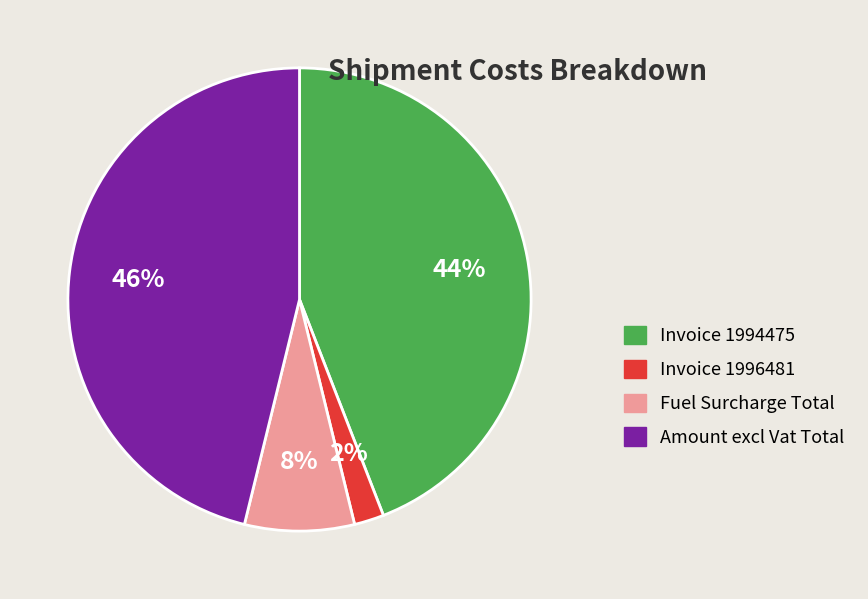

Between Invoice 1996481 and Amount excl Vat Total, which is larger?

Amount excl Vat Total